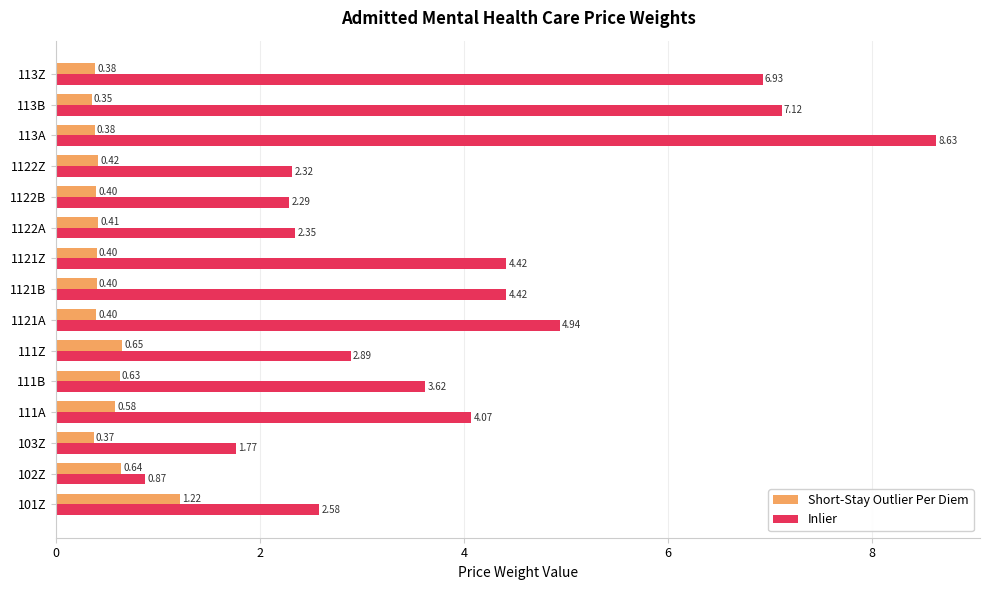

Which series changed the most between 101Z and 1122Z?

Short-Stay Outlier Per Diem